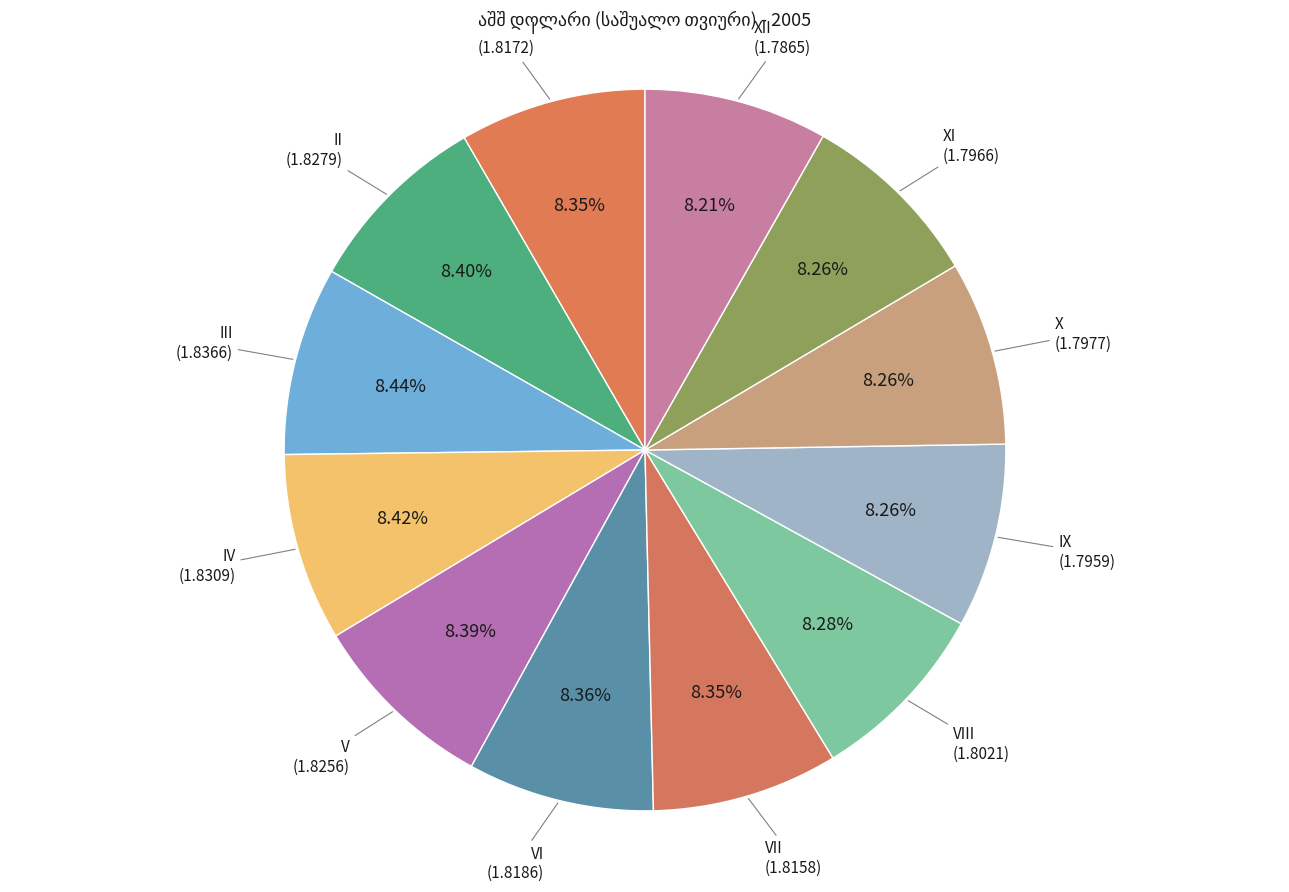

Does VI represent more than half of the total?

No